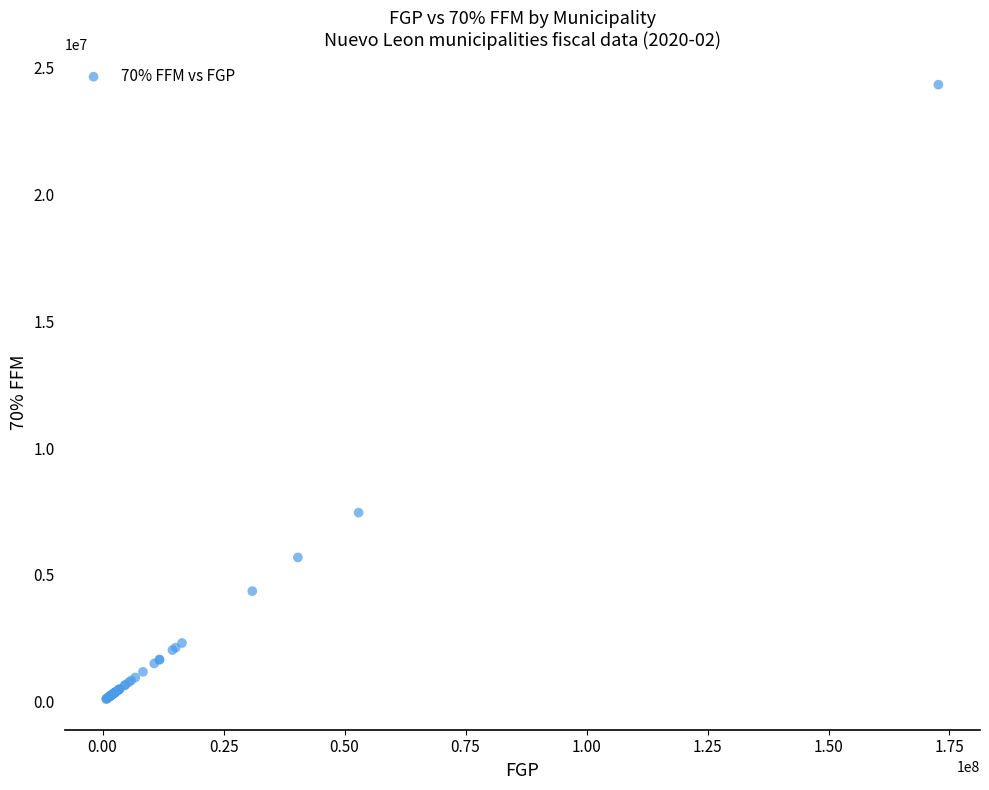

What Y value in the scatter plot is closest to 12220189?

7454828.9